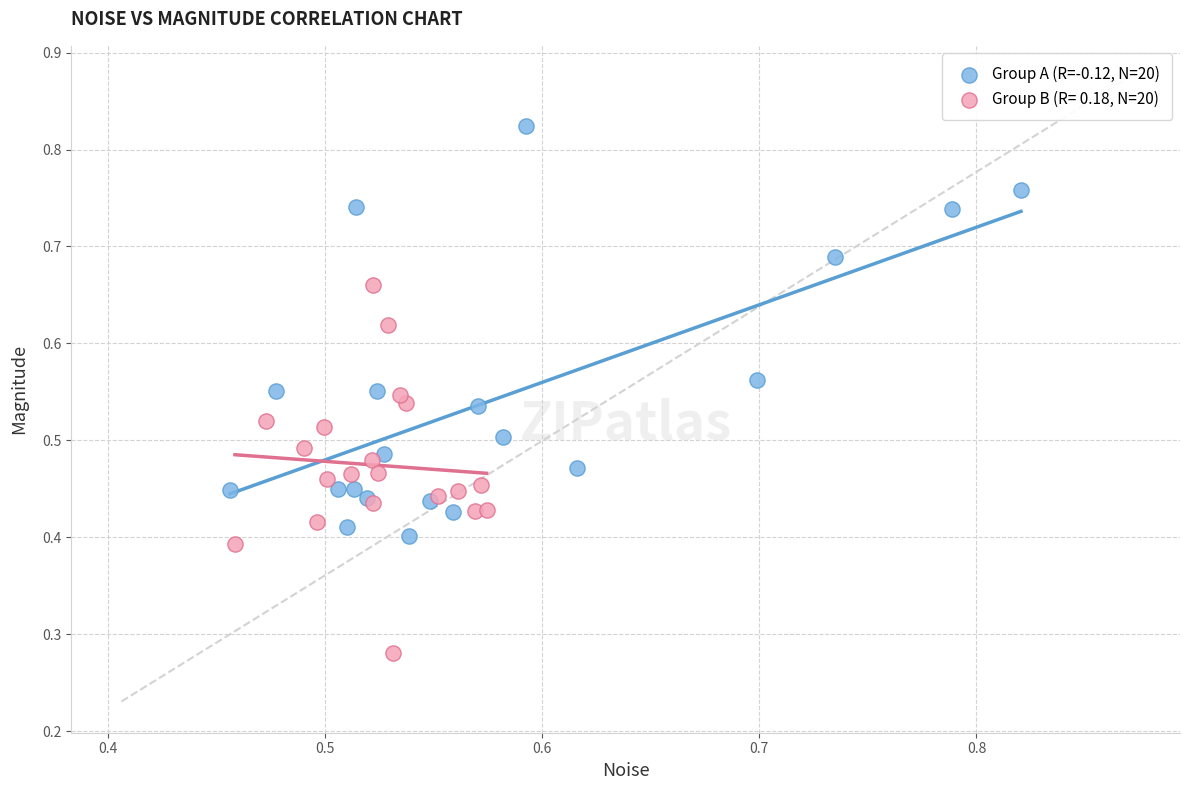

Which series contains the lowest Y value?

Group B (R= 0.18, N=20)